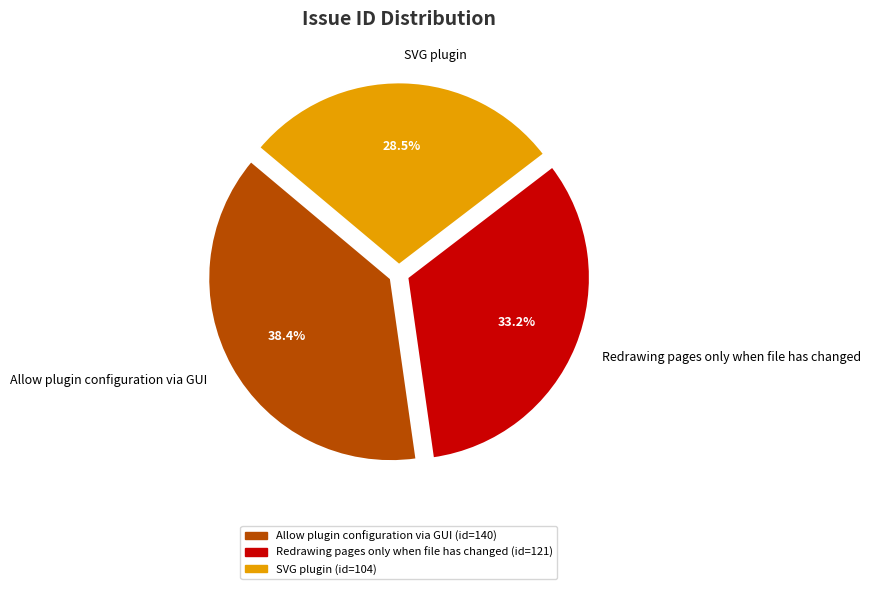

To the nearest percent, what is the difference between the SVG plugin and Redrawing pages only when file has changed slice percentages?

5%